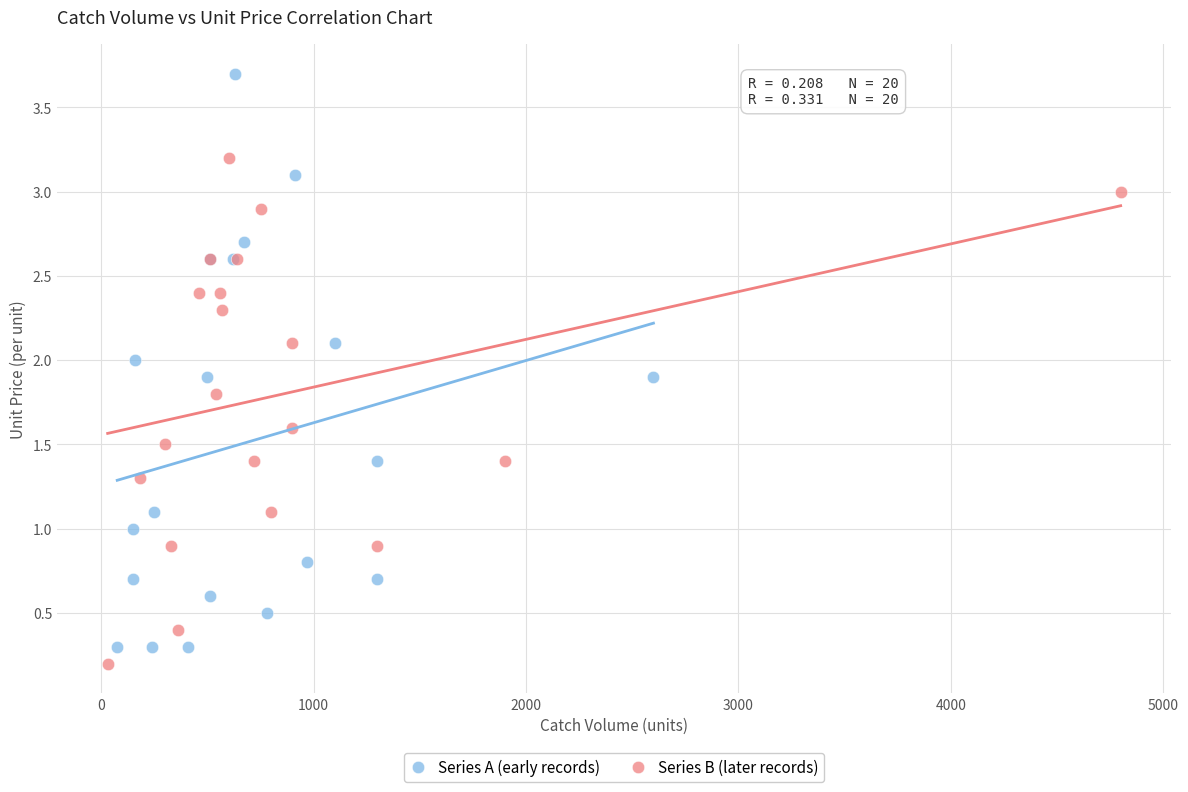

Which series contains the highest Y value?

Series A (early records)